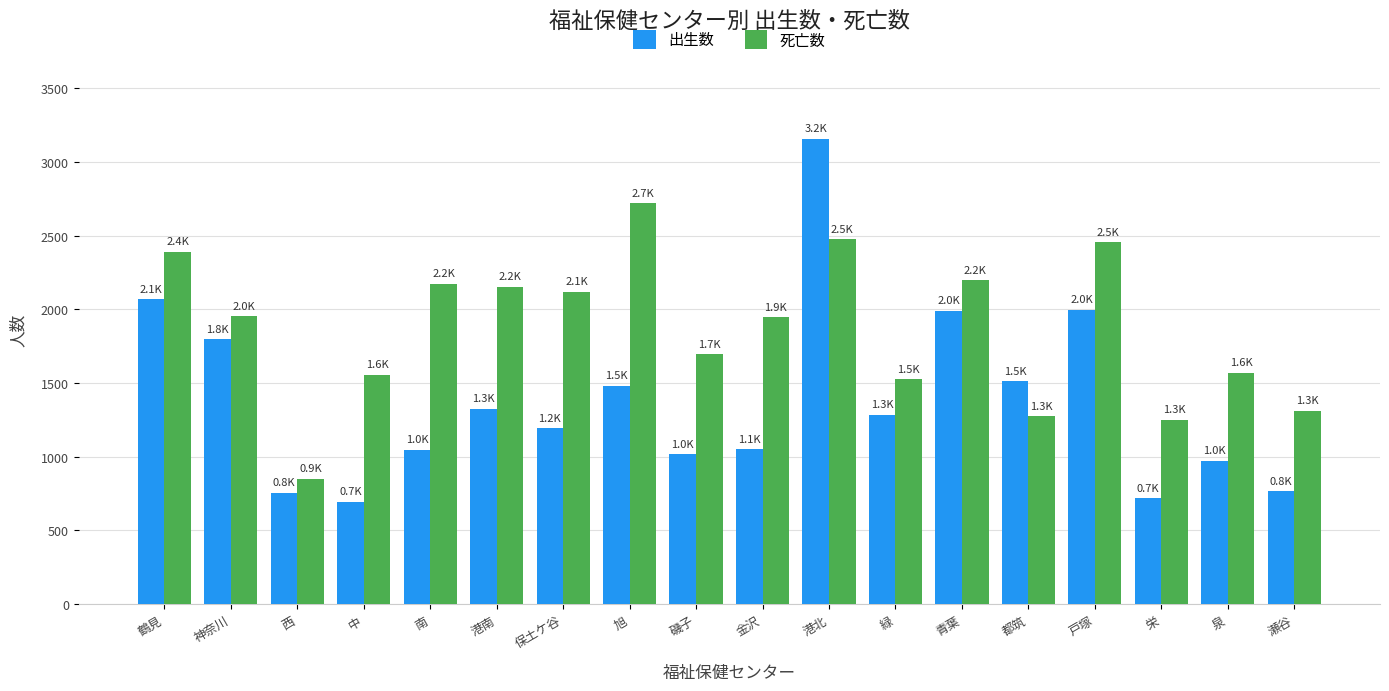

How many values in the 出生数 series are below 1284?

9